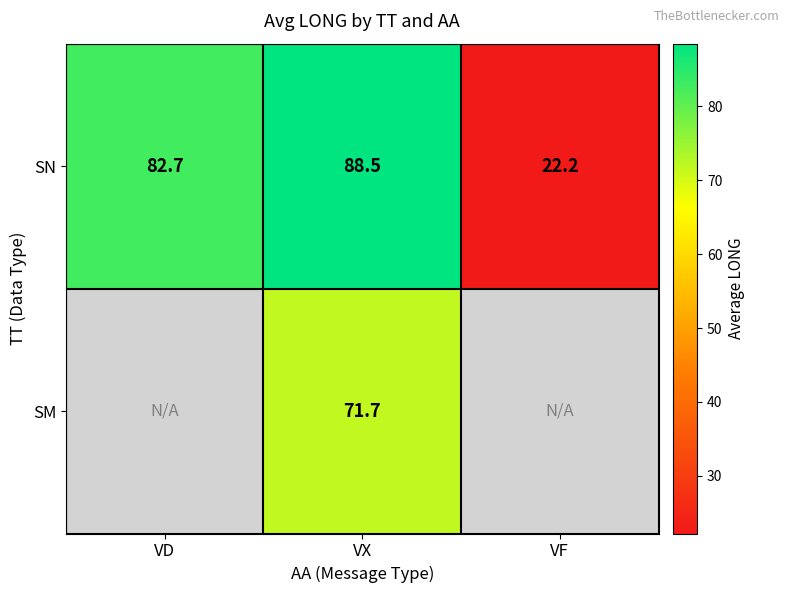

Rank the series at VX from highest to lowest value.

SN, SM